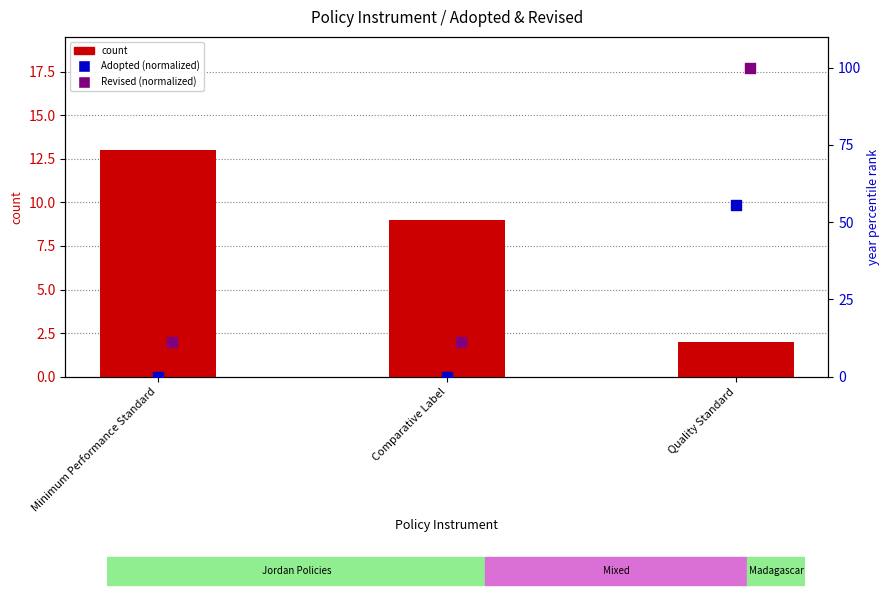

What is the total value across all series at Minimum Performance Standard?

24.1